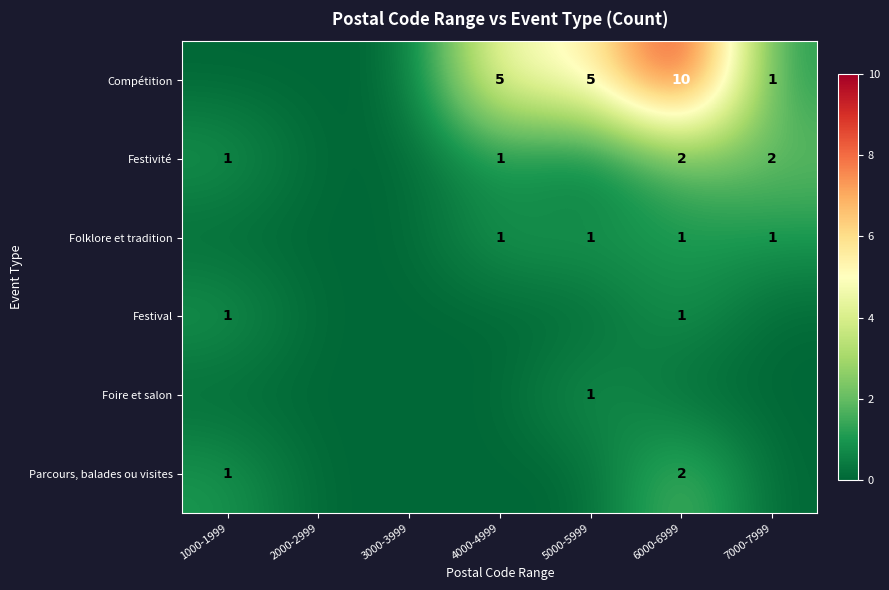

Is it true that Compétition equals 2 at 6000-6999?

False